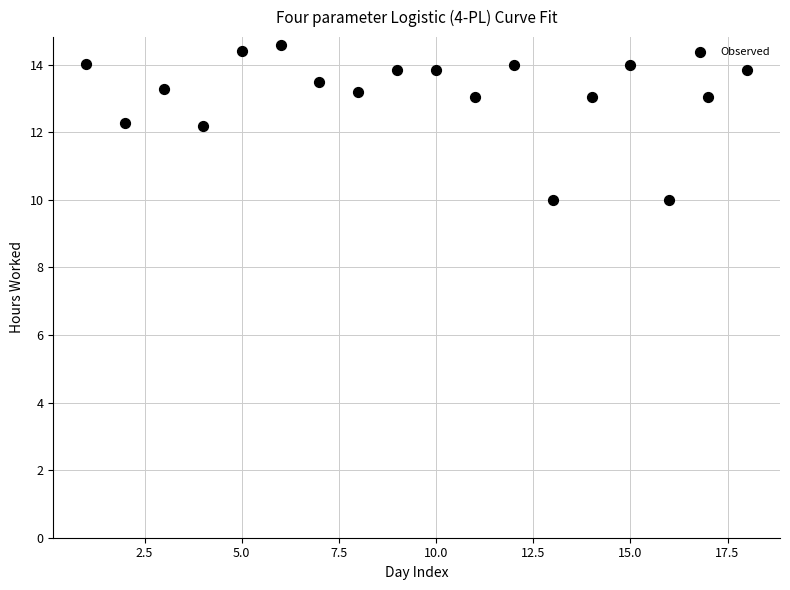

What is the range of Y values (max minus min)?

4.6